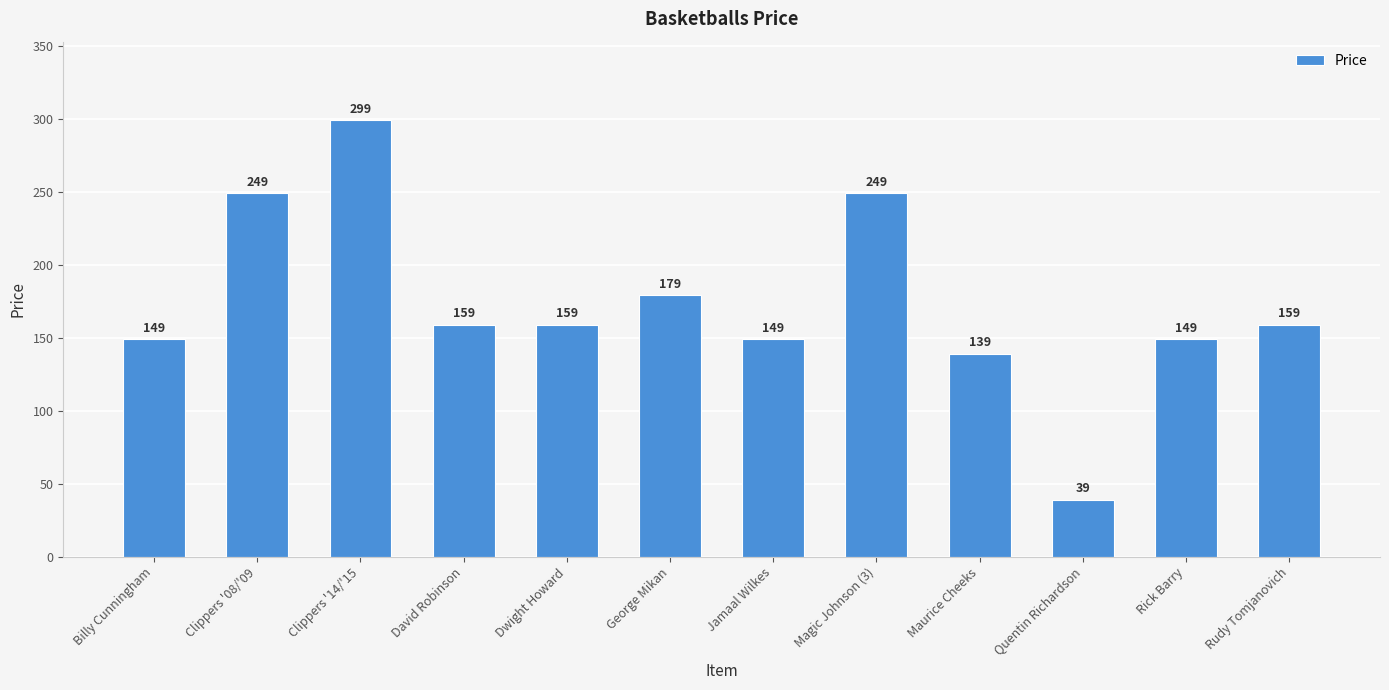

How many values are below 159?

5